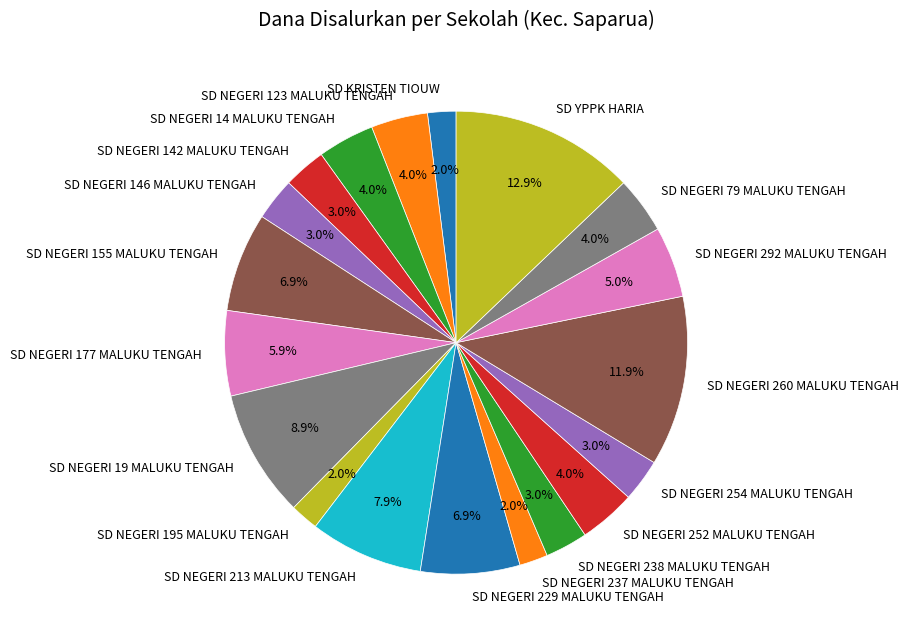

Which category has the biggest portion of the pie?

SD YPPK HARIA